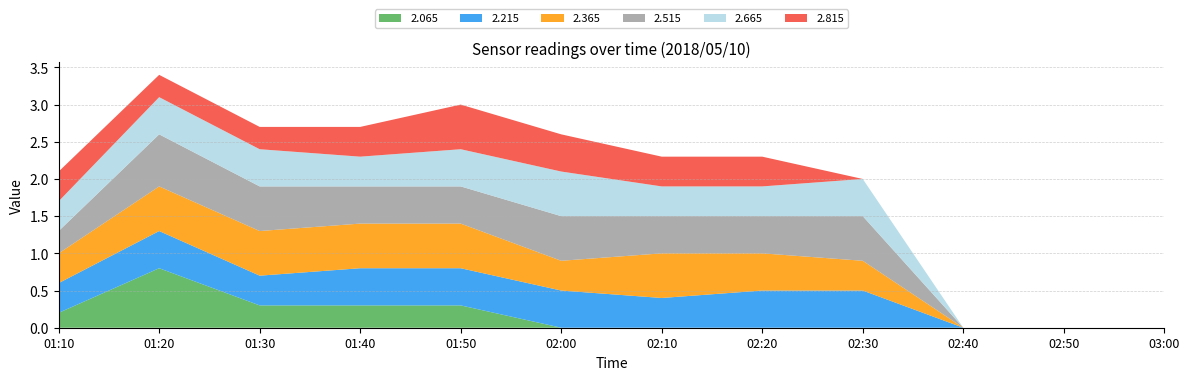

Reading right to left, what are all the values shown in this chart?

2.065: 03:00=0.0	02:50=0.0	02:40=0.0	02:30=0.0	02:20=0.0	02:10=0.0	02:00=0.0	01:50=0.3	01:40=0.3	01:30=0.3	01:20=0.8	01:10=0.2
2.215: 03:00=0.0	02:50=0.0	02:40=0.0	02:30=0.5	02:20=0.5	02:10=0.4	02:00=0.5	01:50=0.5	01:40=0.5	01:30=0.4	01:20=0.5	01:10=0.4
2.365: 03:00=0.0	02:50=0.0	02:40=0.0	02:30=0.4	02:20=0.5	02:10=0.6	02:00=0.4	01:50=0.6	01:40=0.6	01:30=0.6	01:20=0.6	01:10=0.4
2.515: 03:00=0.0	02:50=0.0	02:40=0.0	02:30=0.6	02:20=0.5	02:10=0.5	02:00=0.6	01:50=0.5	01:40=0.5	01:30=0.6	01:20=0.7	01:10=0.3
2.665: 03:00=0.0	02:50=0.0	02:40=0.0	02:30=0.5	02:20=0.4	02:10=0.4	02:00=0.6	01:50=0.5	01:40=0.4	01:30=0.5	01:20=0.5	01:10=0.4
2.815: 03:00=0.0	02:50=0.0	02:40=0.0	02:30=0.0	02:20=0.4	02:10=0.4	02:00=0.5	01:50=0.6	01:40=0.4	01:30=0.3	01:20=0.3	01:10=0.4